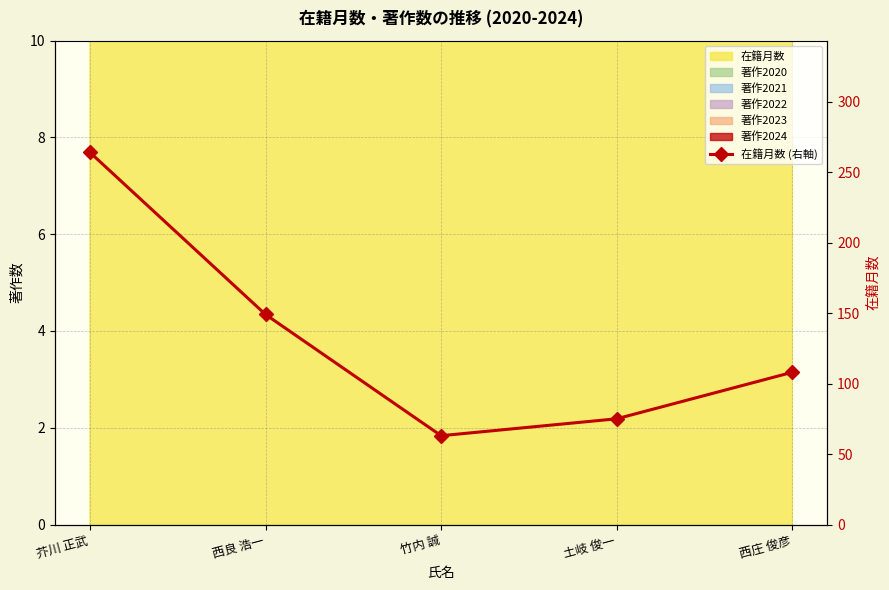

At which category does the chart reach its peak across all series?

芥川 正武